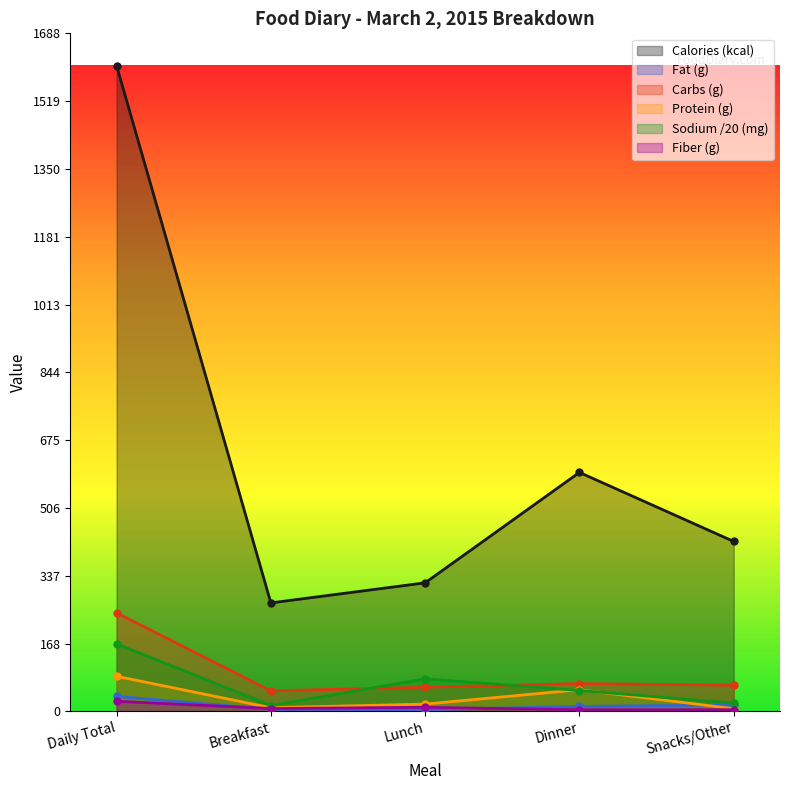

What is the average value of the Protein (g) series?

34.9